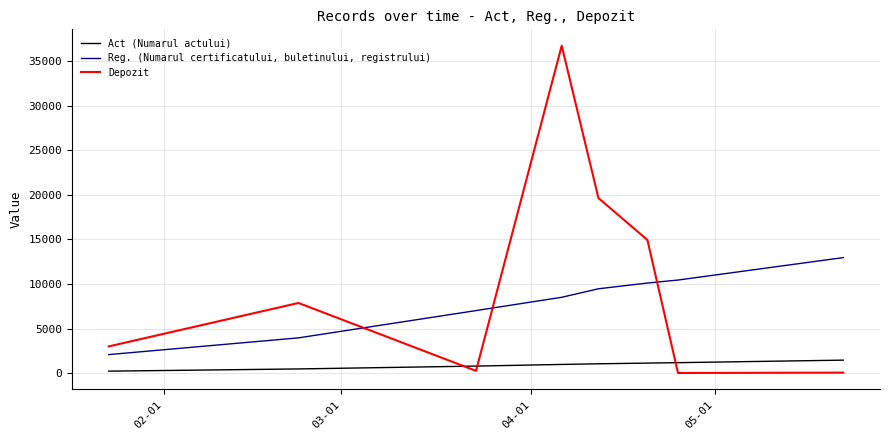

What is the maximum value for Act (Numarul actului)?

1474